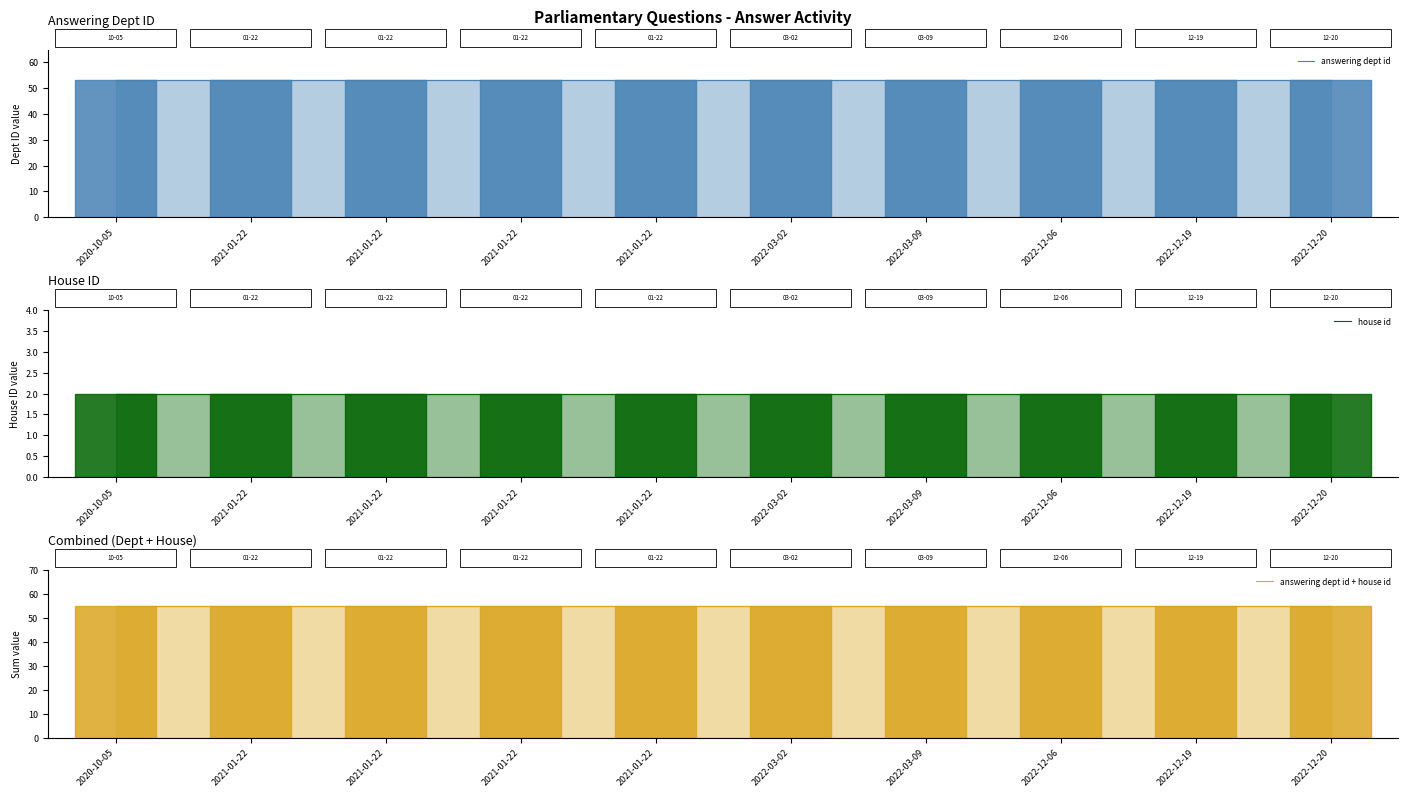

What is the difference between the highest and lowest values at 2020-10-05?

53